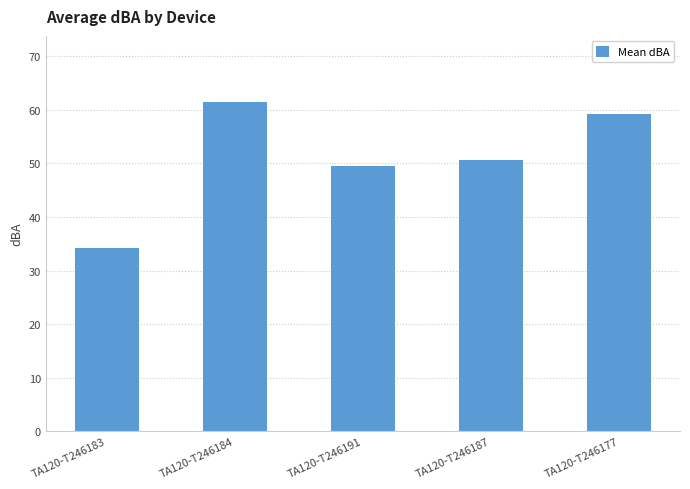

What is the smallest value displayed?

34.2